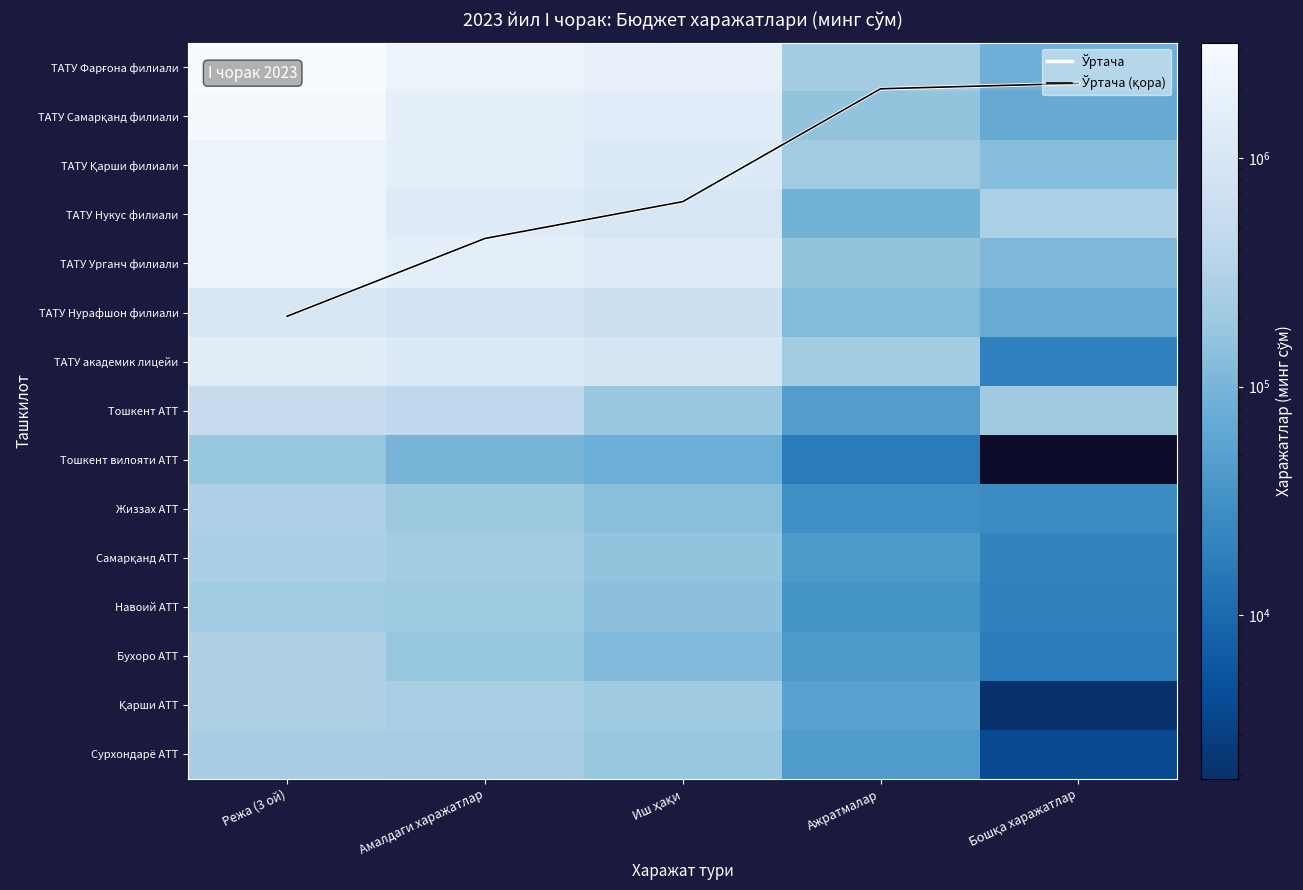

Rank the series by their maximum value, from highest to lowest.

ТАТУ Фарғона филиали, ТАТУ Самарқанд филиали, ТАТУ Урганч филиали, ТАТУ Қарши филиали, ТАТУ Нукус филиали, ТАТУ академик лицейи, ТАТУ Нурафшон филиали, Тошкент АТТ, Қарши АТТ, Бухоро АТТ, Жиззах АТТ, Самарқанд АТТ, Сурхондарё АТТ, Навоий АТТ, Тошкент вилояти АТТ, Ўртача, Ўртача (қора)